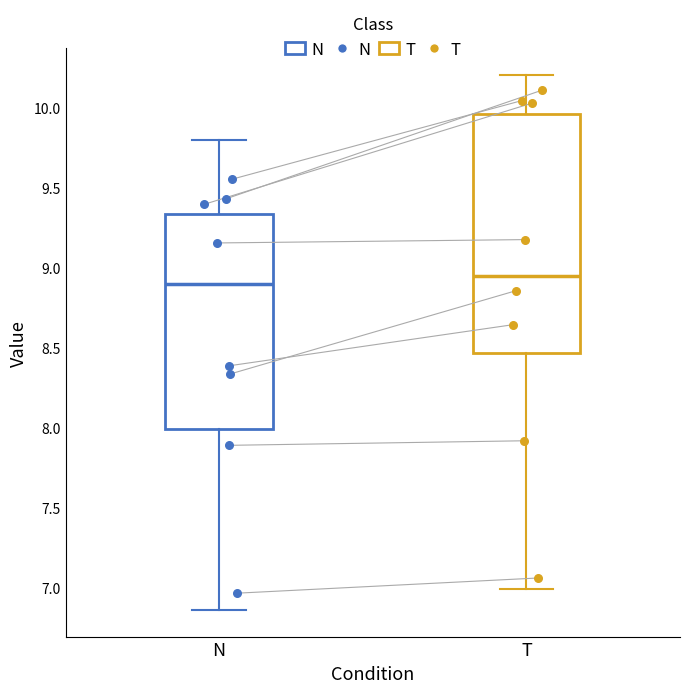

Reading left to right, transcribe this box plot: for each box, give where its median line is, the range the box spans, and where its two whiskers end, as read against the y-axis. The values are not printed on the chart, so give them approximately, as read against the axis.

N: median 8.90, box 8.00 to 9.35, whiskers 6.85 to 9.80
T: median 8.95, box 8.45 to 9.95, whiskers 7.00 to 10.20